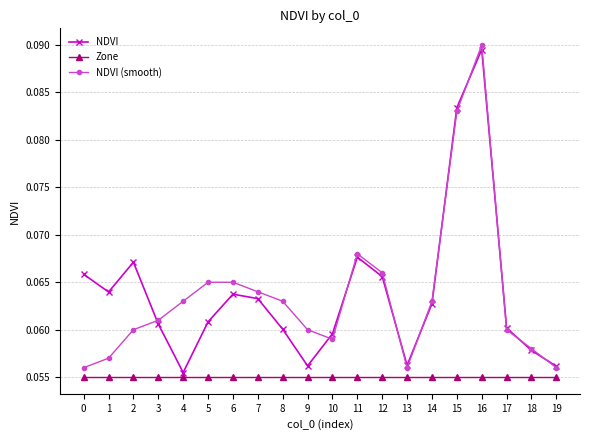

At 5, list the series in order from largest to smallest.

NDVI (smooth), NDVI, Zone